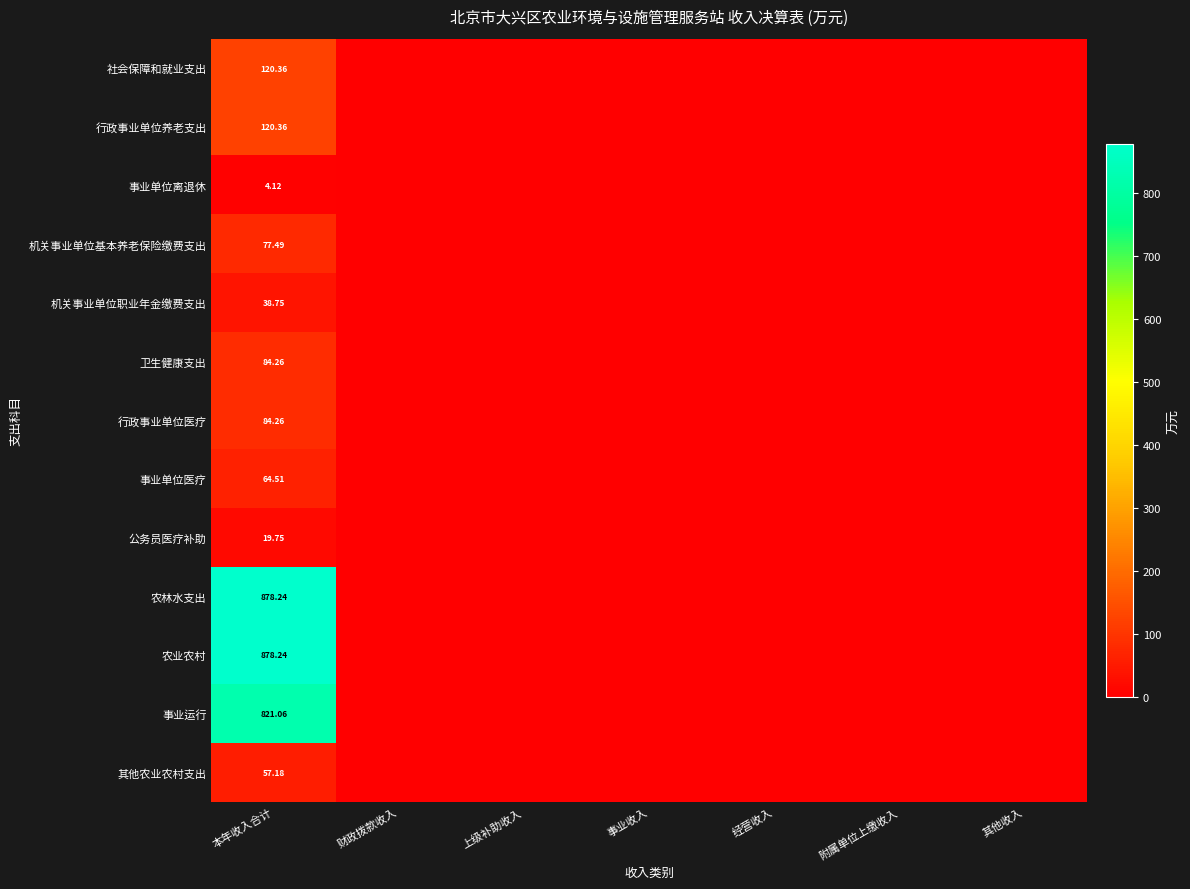

What is the difference between the maximum and minimum values in the 公务员医疗补助 series?

19.7